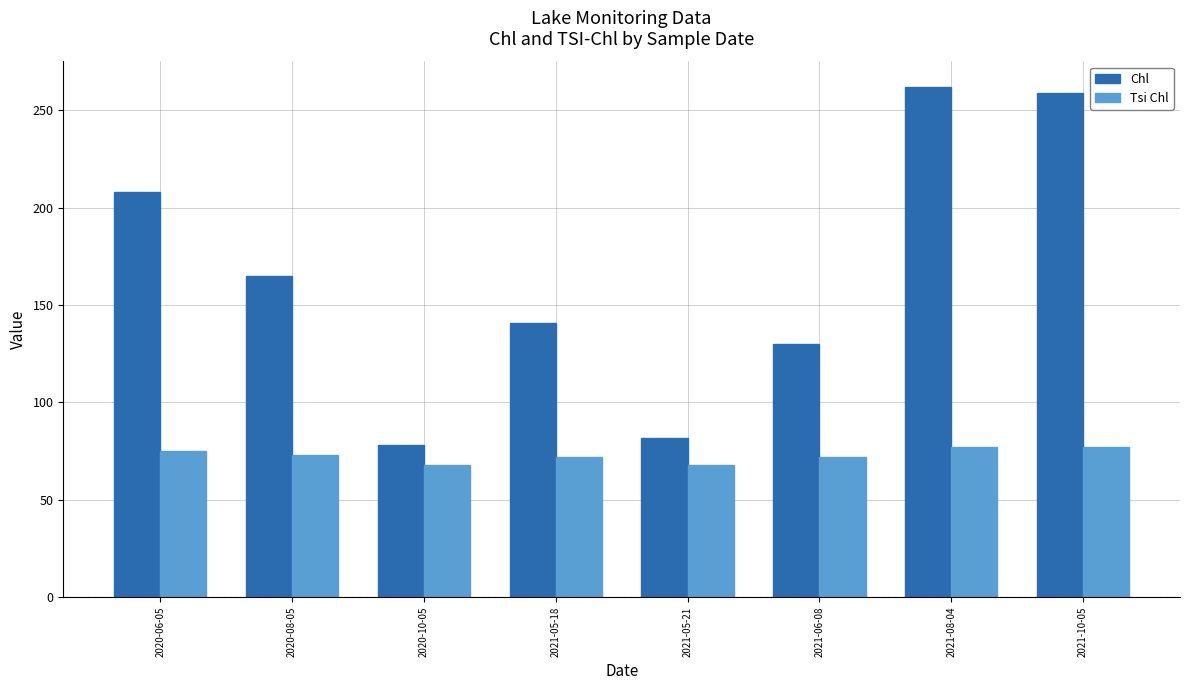

Which series has the largest range (max minus min)?

Chl